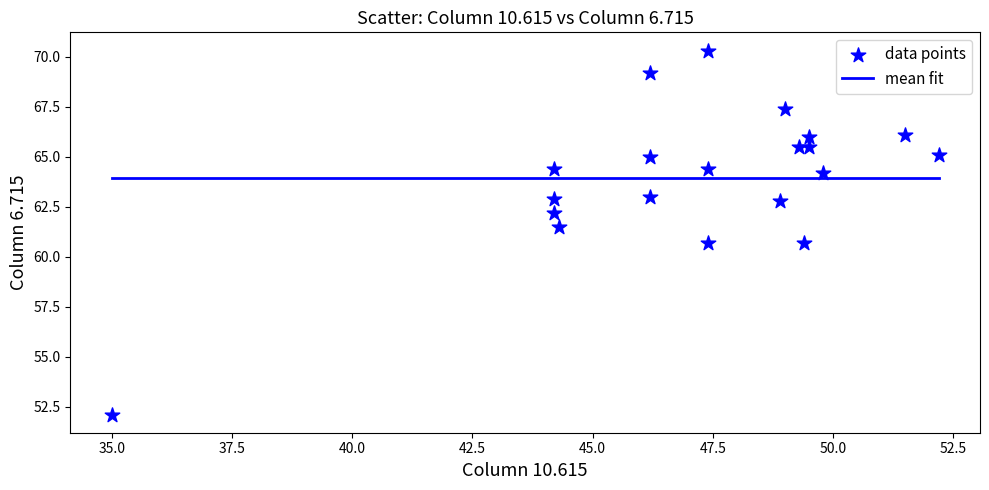

What is the range of Y values (max minus min)?

18.2